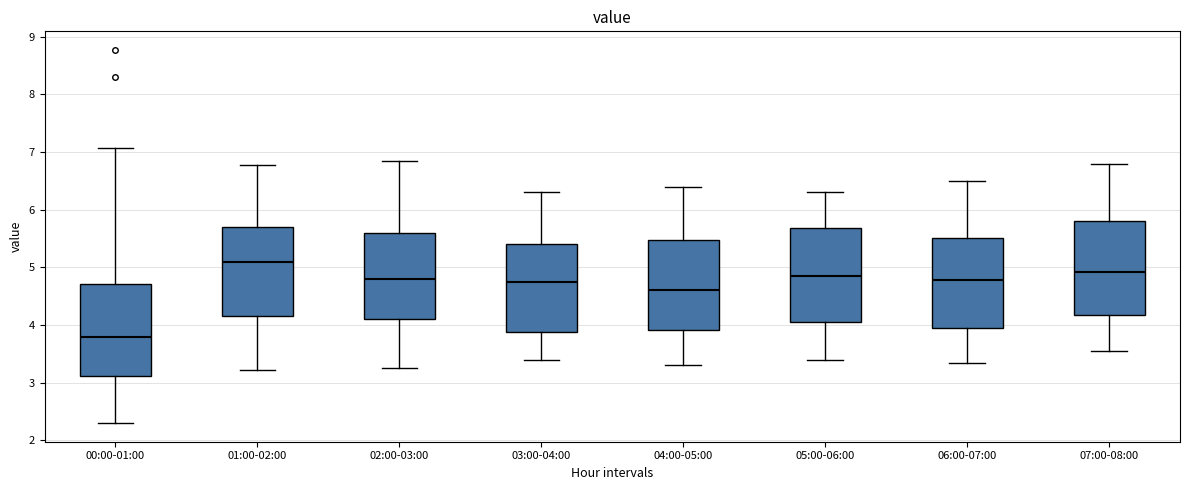

Which box has the lowest median line?

00:00-01:00